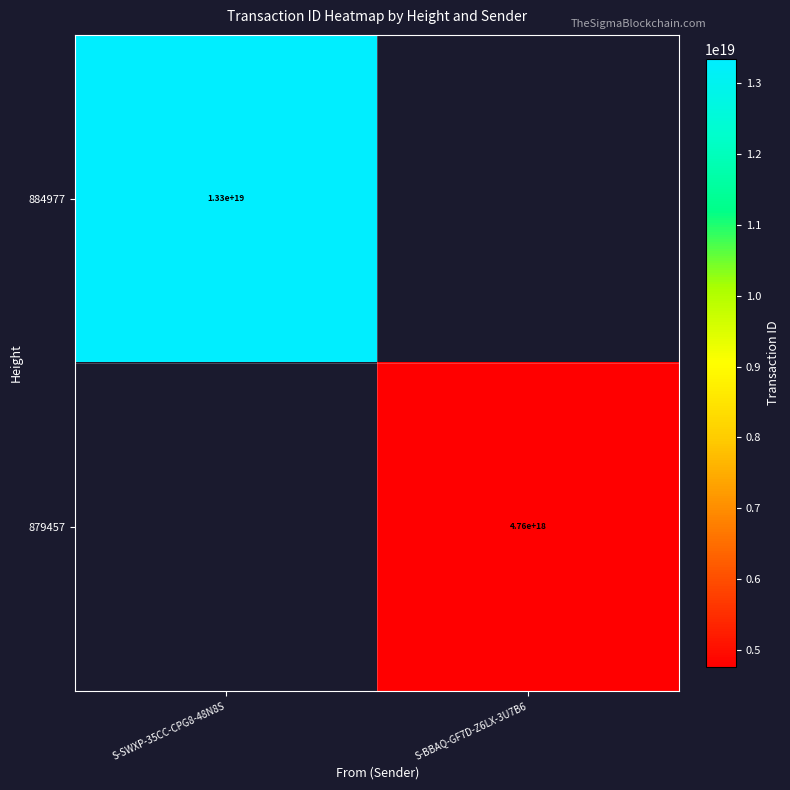

The value of 884977 at S-SWXP-35CC-CPG8-48N8S is 13300000000000000000. True or false?

True